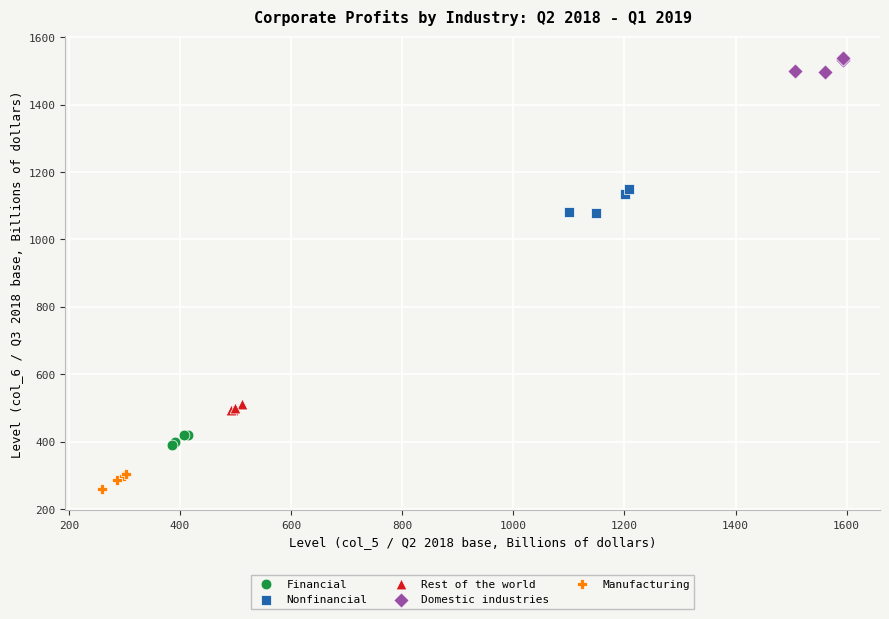

Which series contains the highest Y value?

Domestic industries